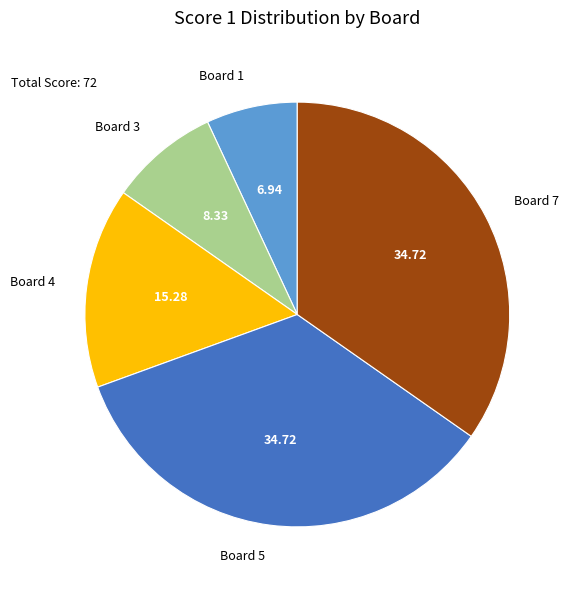

Is the sum of Board 3 and Board 1 greater than half?

No